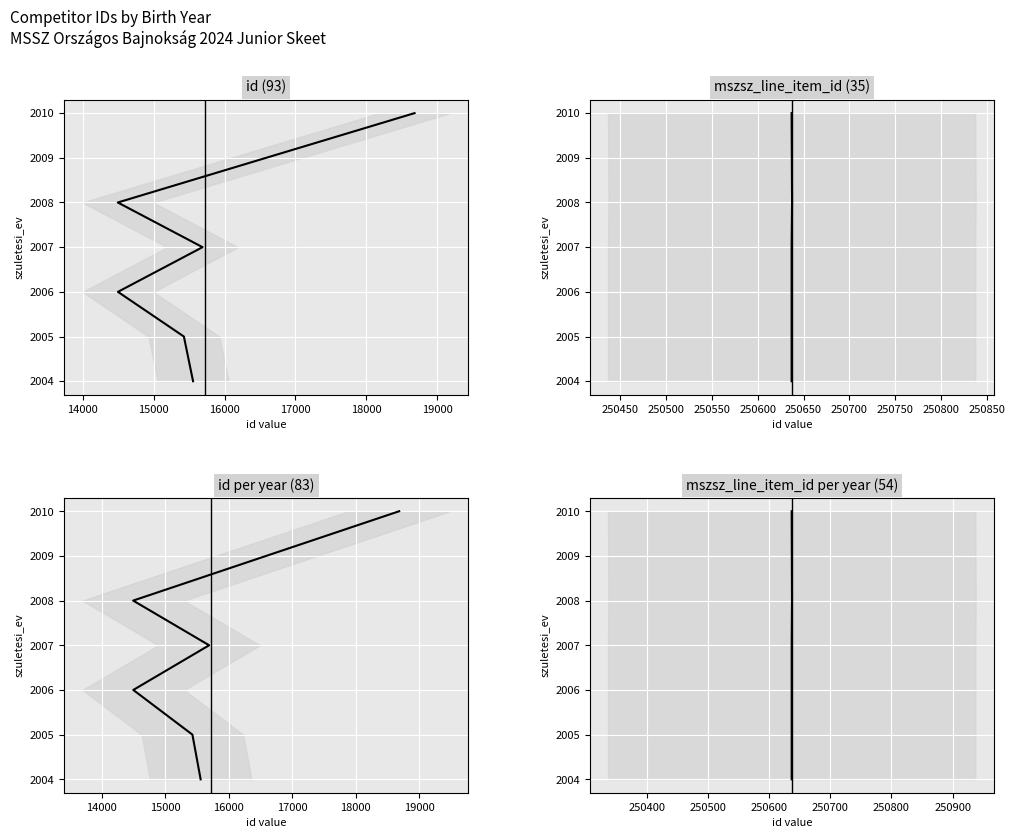

The id series shows 2837 at 13000. True or false?

False